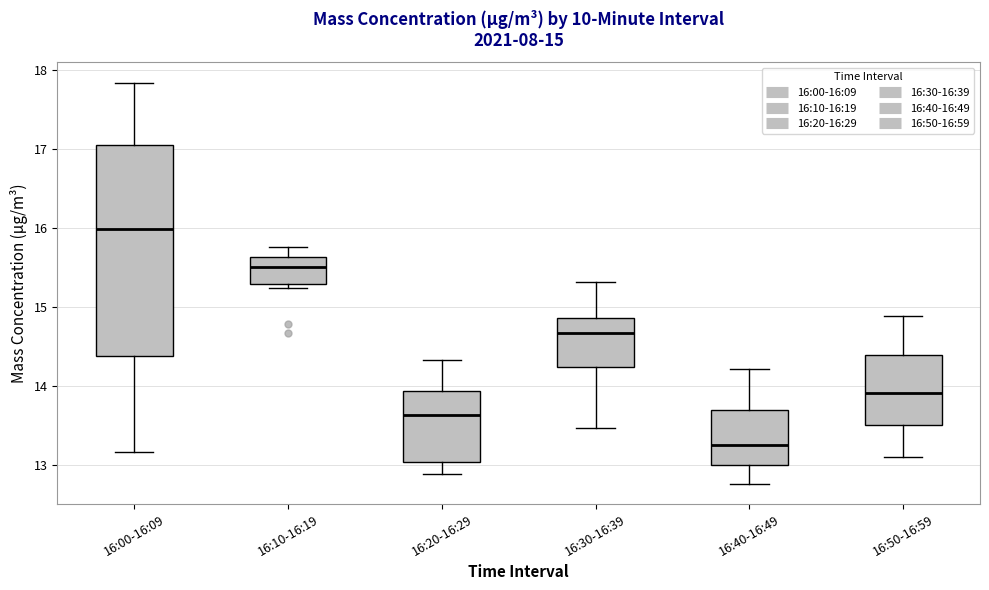

Which box has the lowest median line?

16:40-16:49